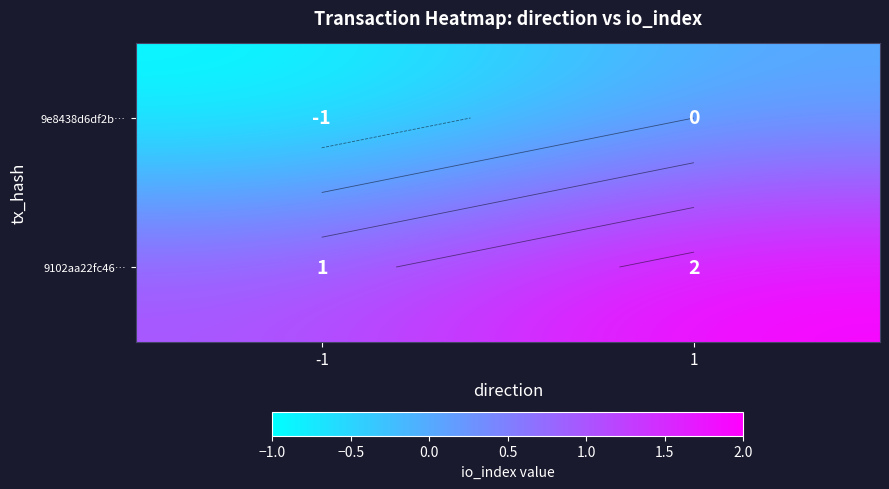

How many data points does each series have?

2